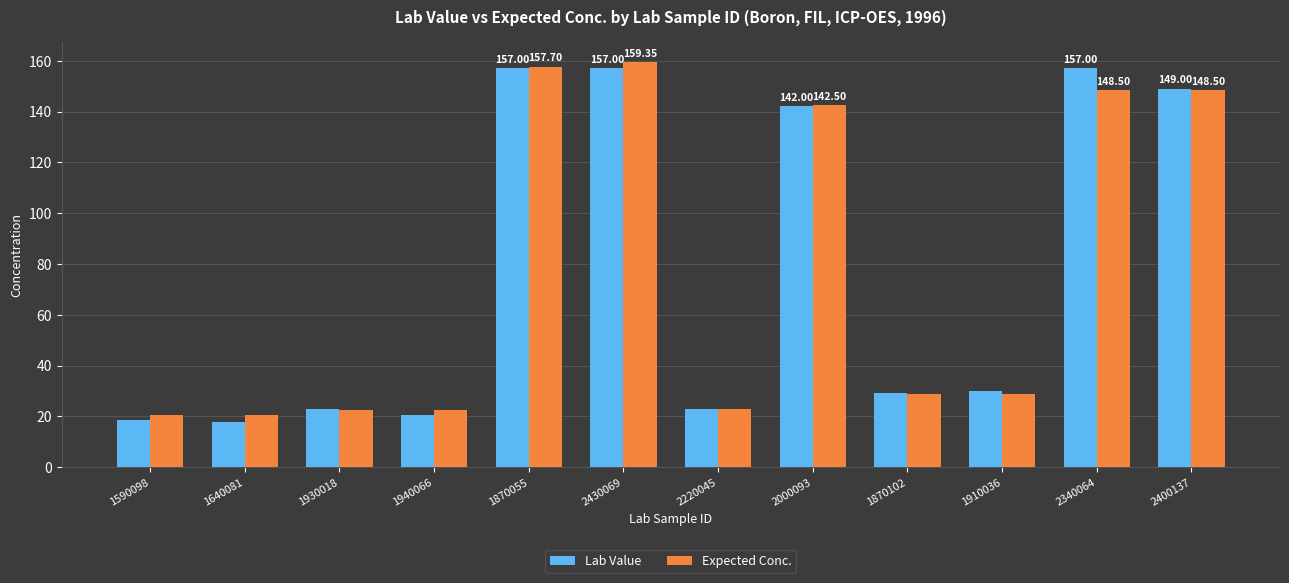

What is the total value across all series at 1910036?

58.7